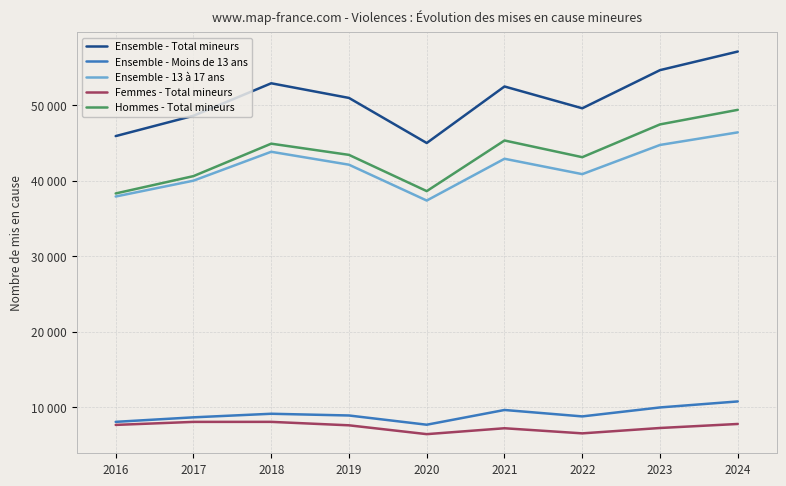

Reading right to left, list all the values displayed in this chart.

Ensemble - Total mineurs: 57152	54686	49622	52516	45016	50997	52941	48632	45932
Ensemble - Moins de 13 ans: 10724	9928	8738	9590	7635	8860	9089	8615	8016
Ensemble - 13 à 17 ans: 46428	44758	40884	42926	37381	42137	43852	40017	37916
Femmes - Total mineurs: 7735	7201	6488	7166	6384	7556	8014	8011	7610
Hommes - Total mineurs: 49417	47485	43134	45350	38632	43441	44927	40621	38322